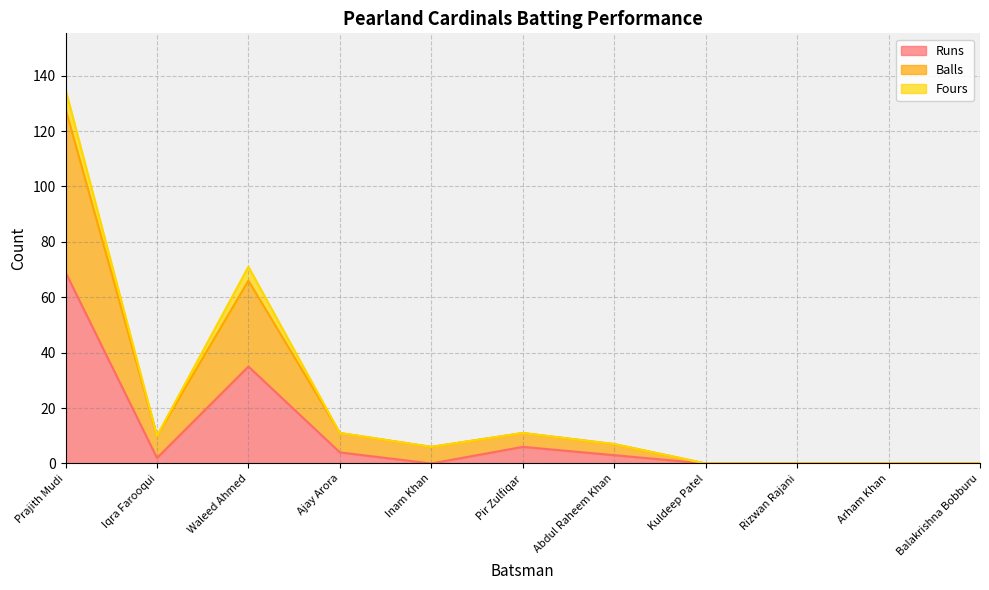

Does the chart display data point markers on the line(s)?

No